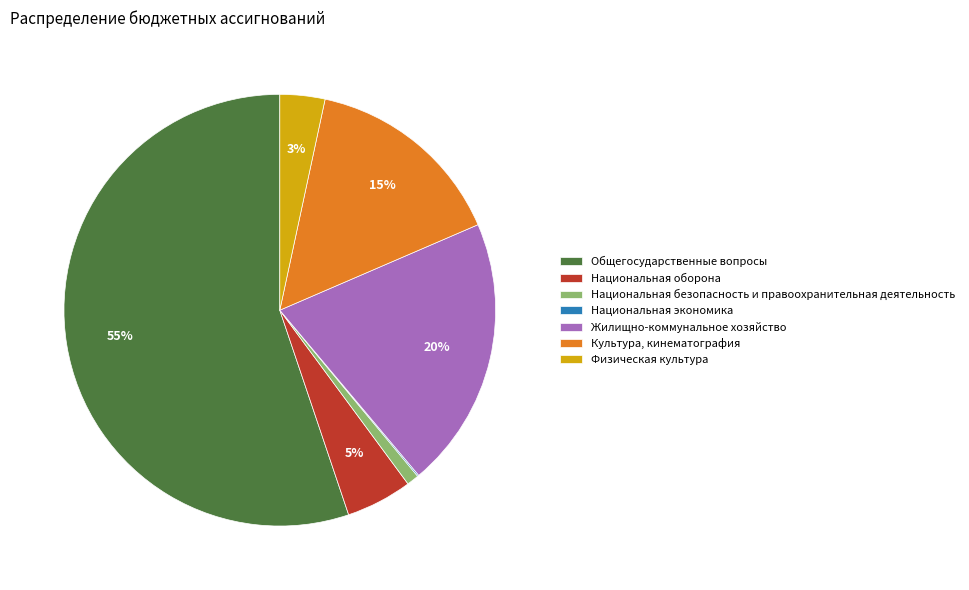

Is the sum of Культура, кинематография and Национальная оборона greater than half?

No